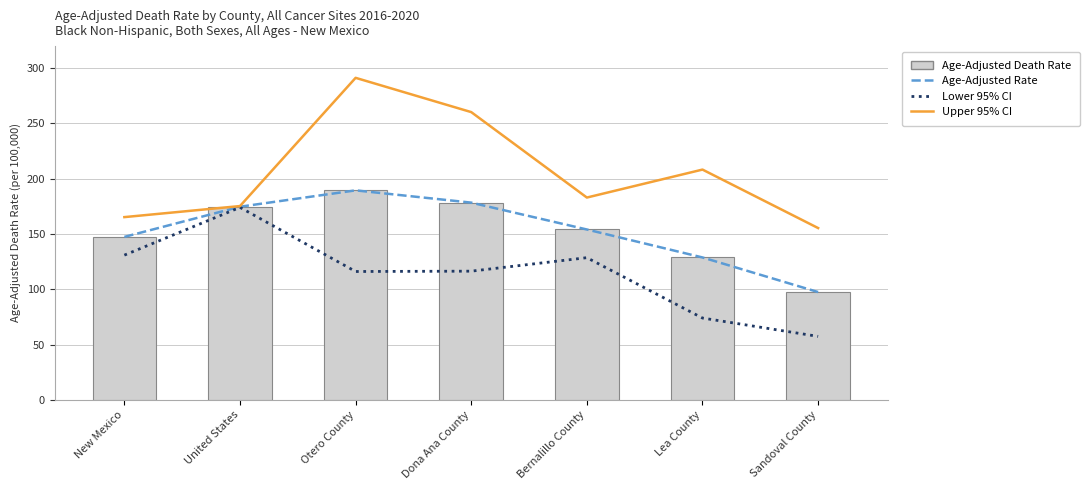

Read the Age-Adjusted Rate (dashed) value at Sandoval County.

97.5